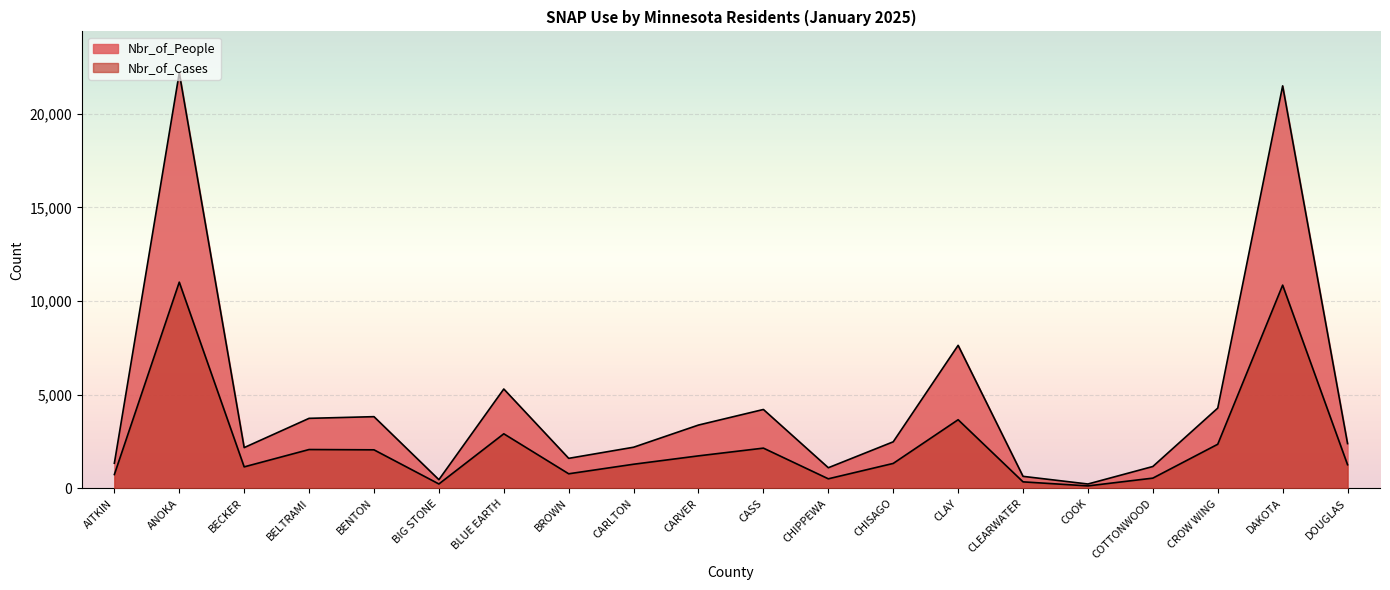

List the series in order of their peak value, highest first.

Nbr_of_People, Nbr_of_Cases